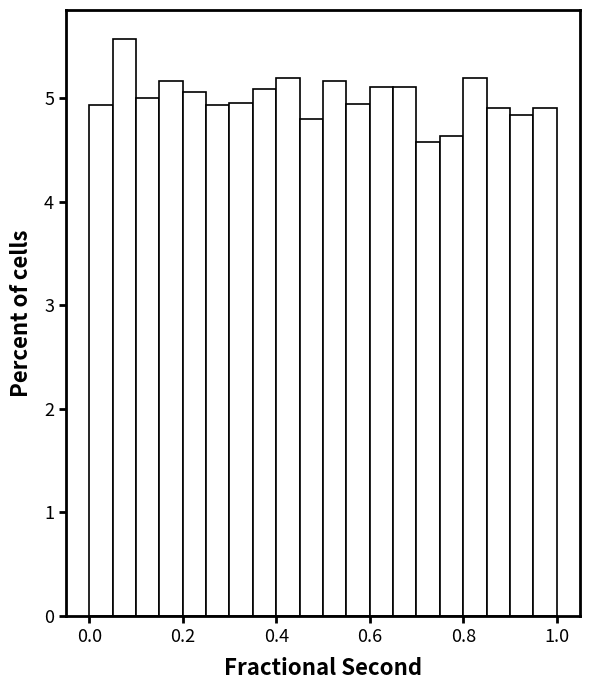

Read against the x-axis, roughly where is the centre of the tallest bar?

0.08